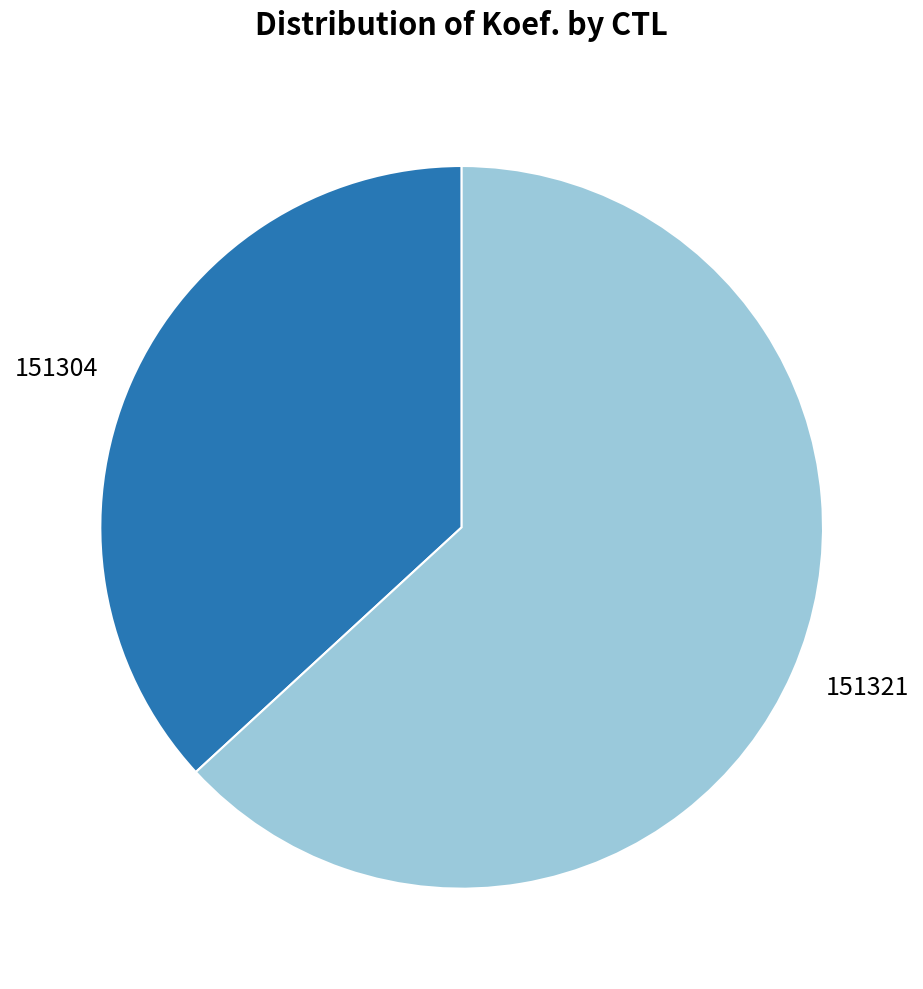

Combined, do 151304 and 151321 account for over 50%?

Yes